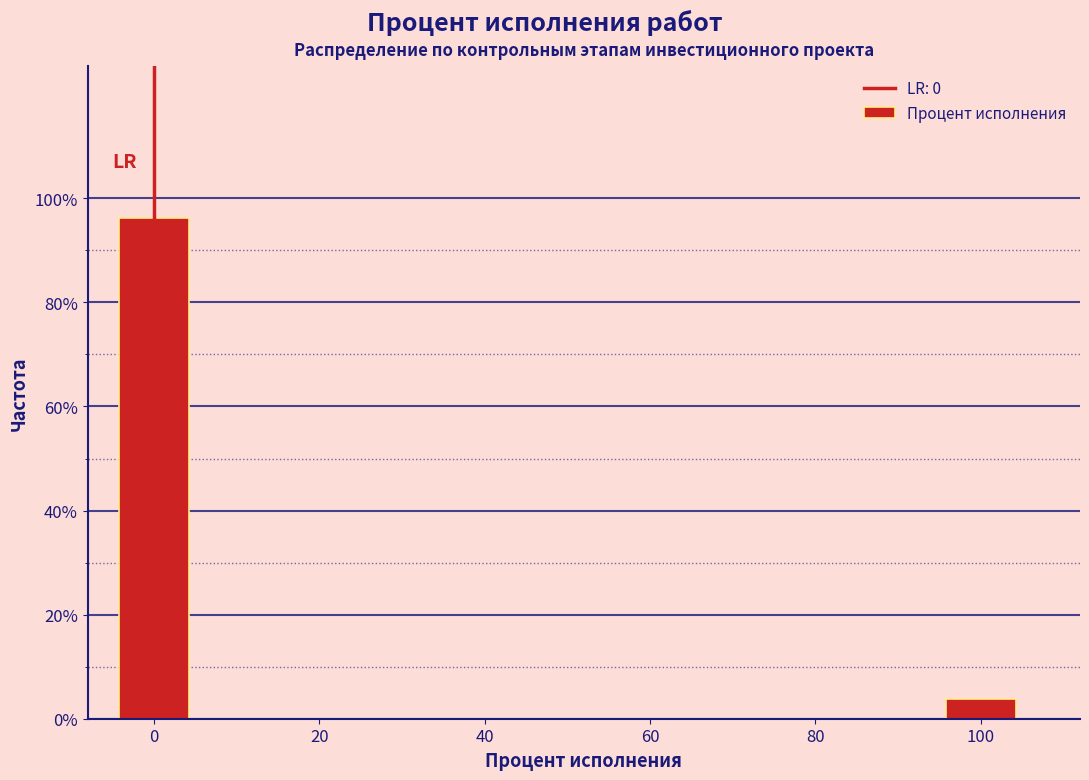

Which range on the x-axis has the tallest bar?

-5 to 5